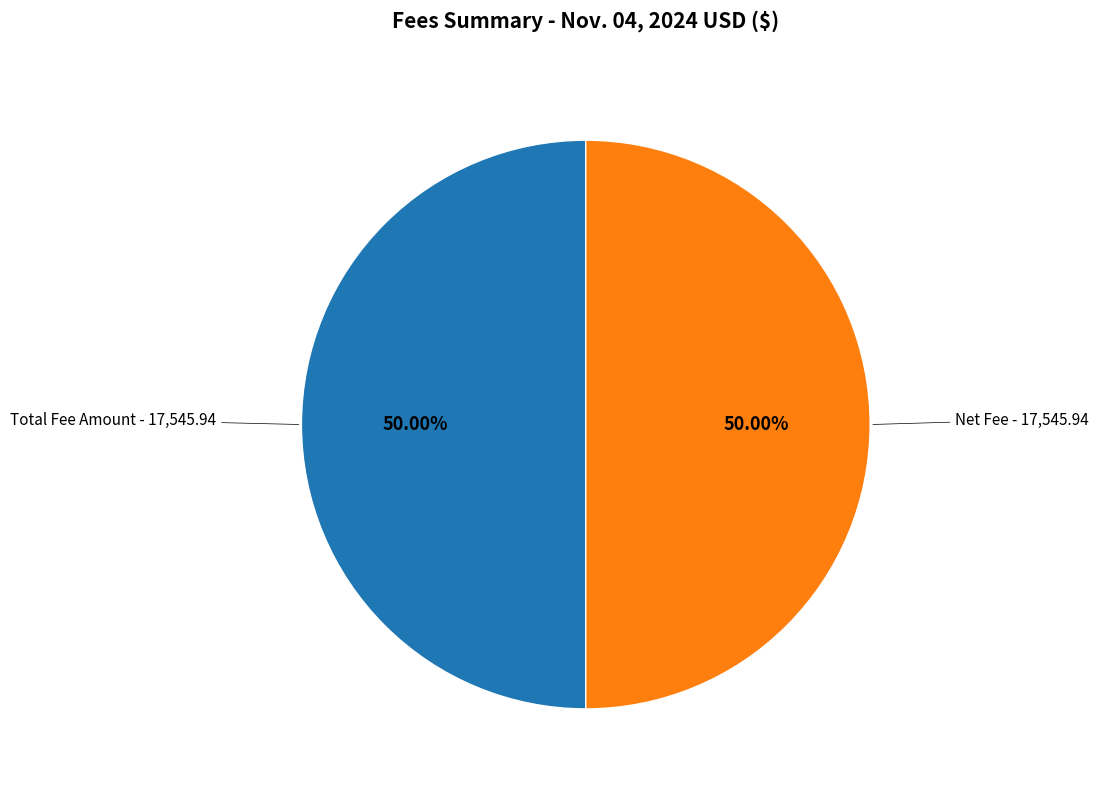

To the nearest percent, what is the difference between the largest and smallest slice percentages?

0%